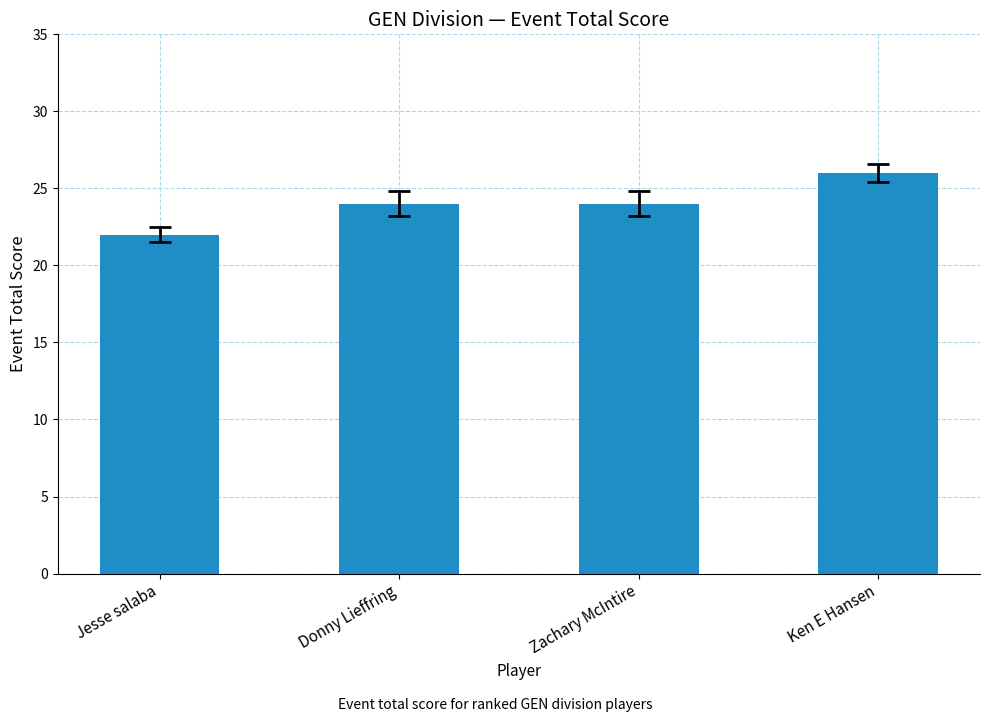

What is the sum of all values?

96